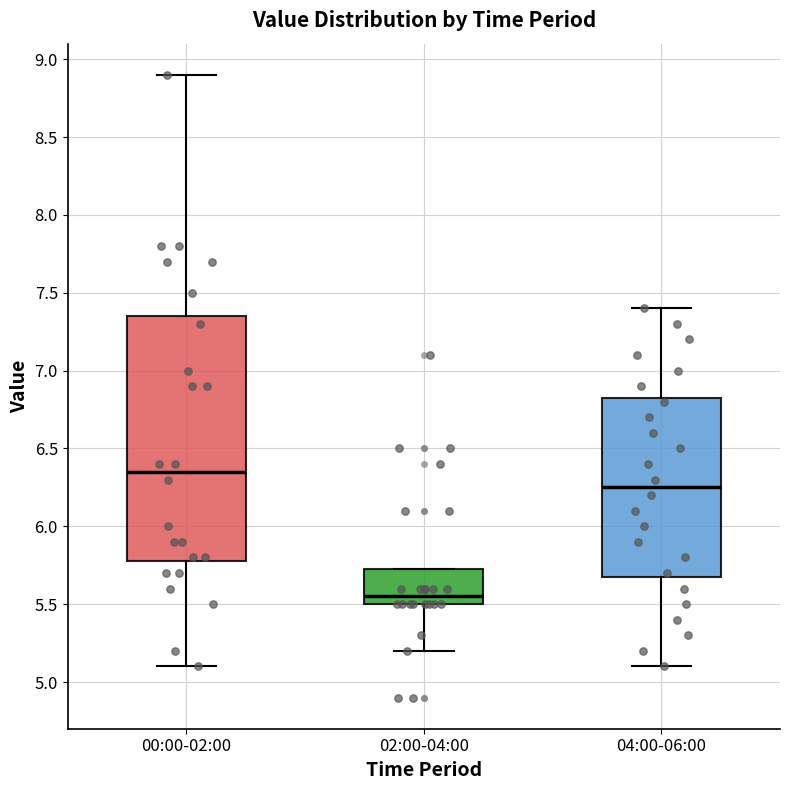

Which box's median line is the lowest?

02:00-04:00